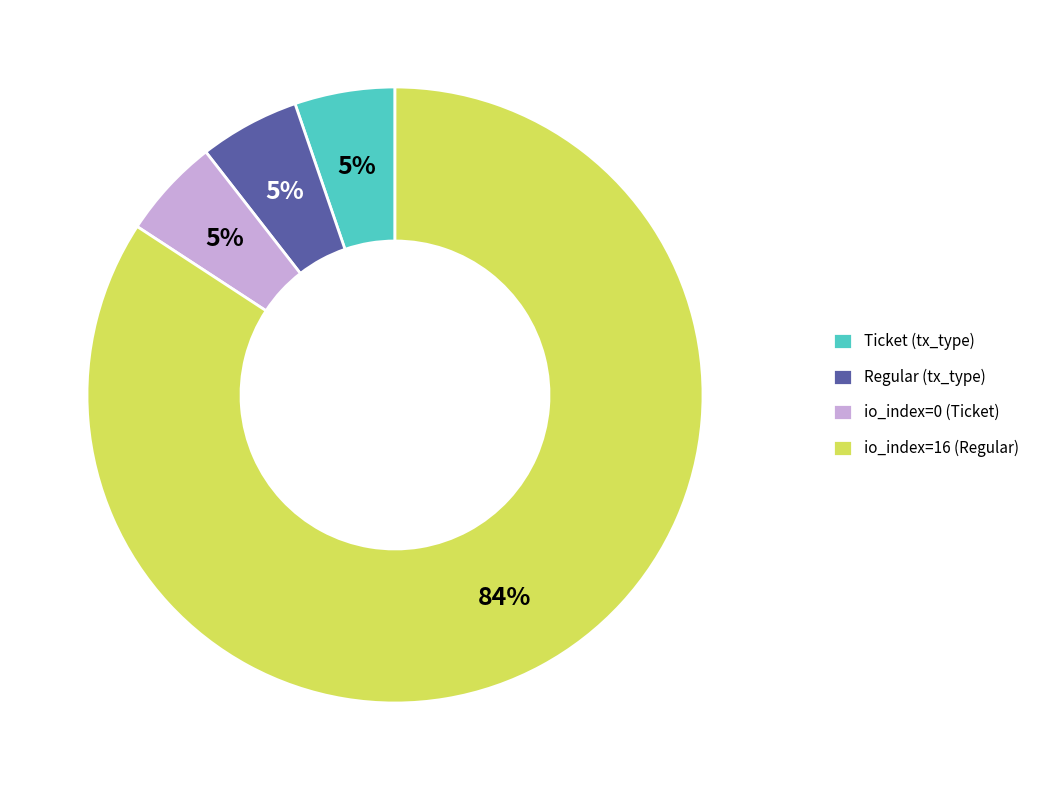

Do io_index=16 (Regular) and io_index=0 (Ticket) together represent more than half of the pie?

Yes